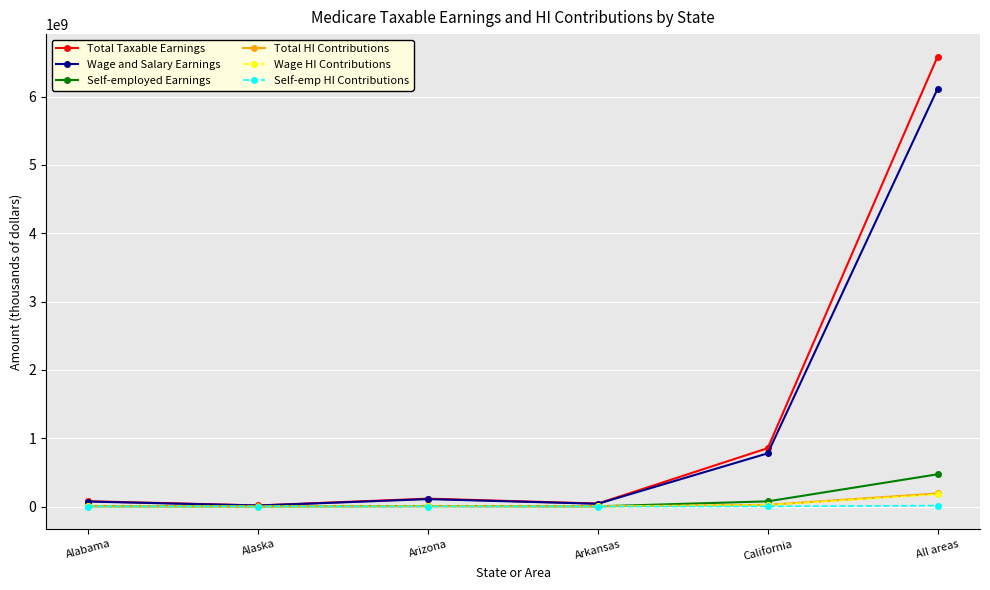

The Self-employed Earnings series shows 7151511 at Arizona. True or false?

True